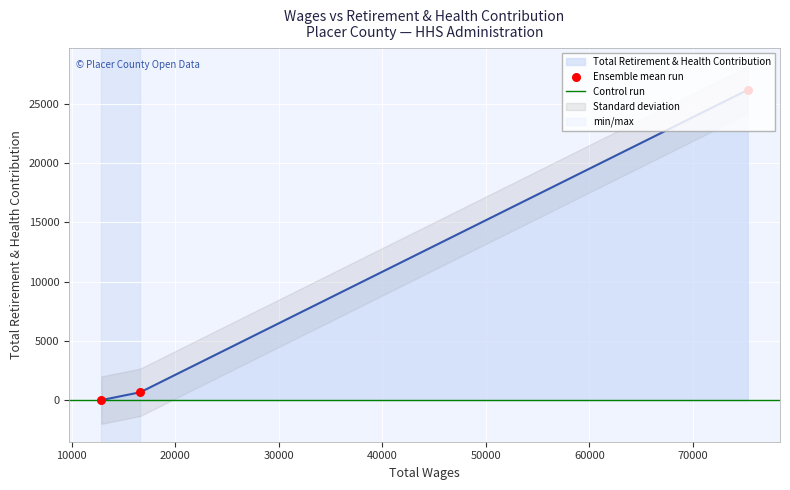

Which has a higher value, 12852.0 or 75299.0?

75299.0